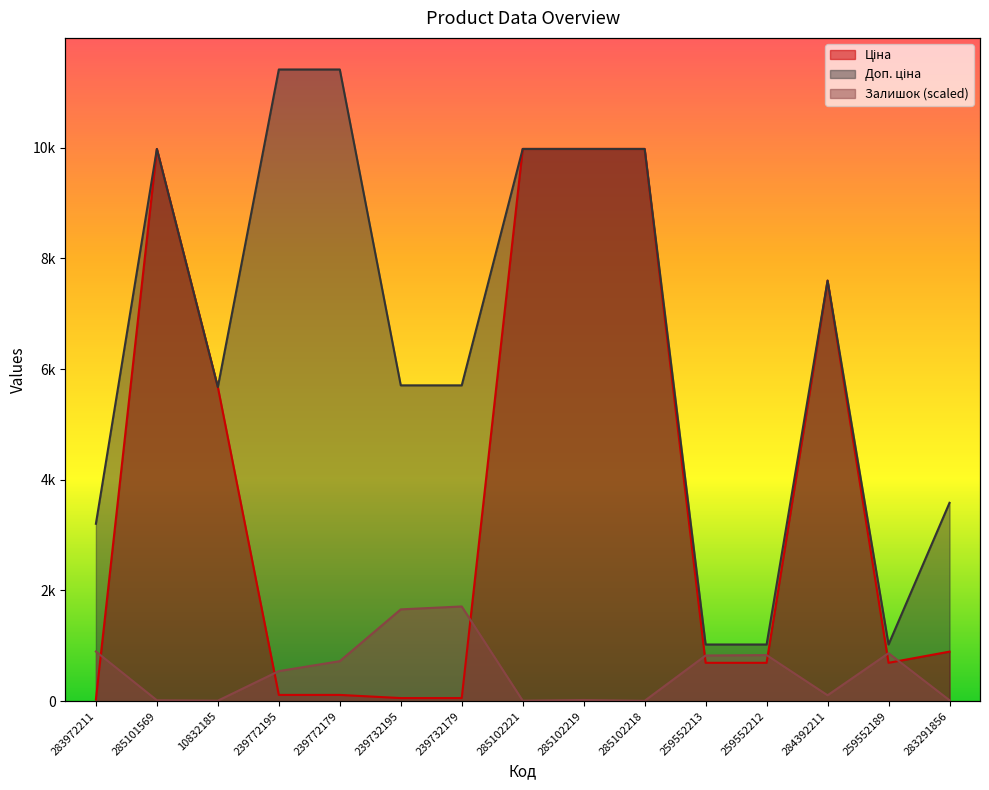

What is the lowest value of the Залишок series?

7.5